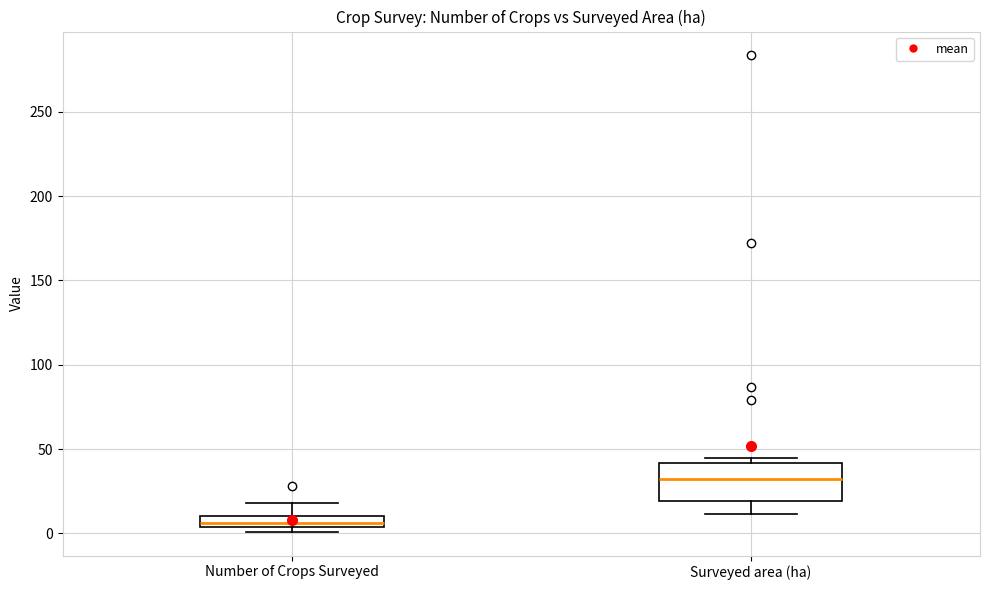

Where does the median line of the box for Surveyed area (ha) sit on the y-axis? The values are not printed on the chart, so give them approximately, as read against the axis.

30